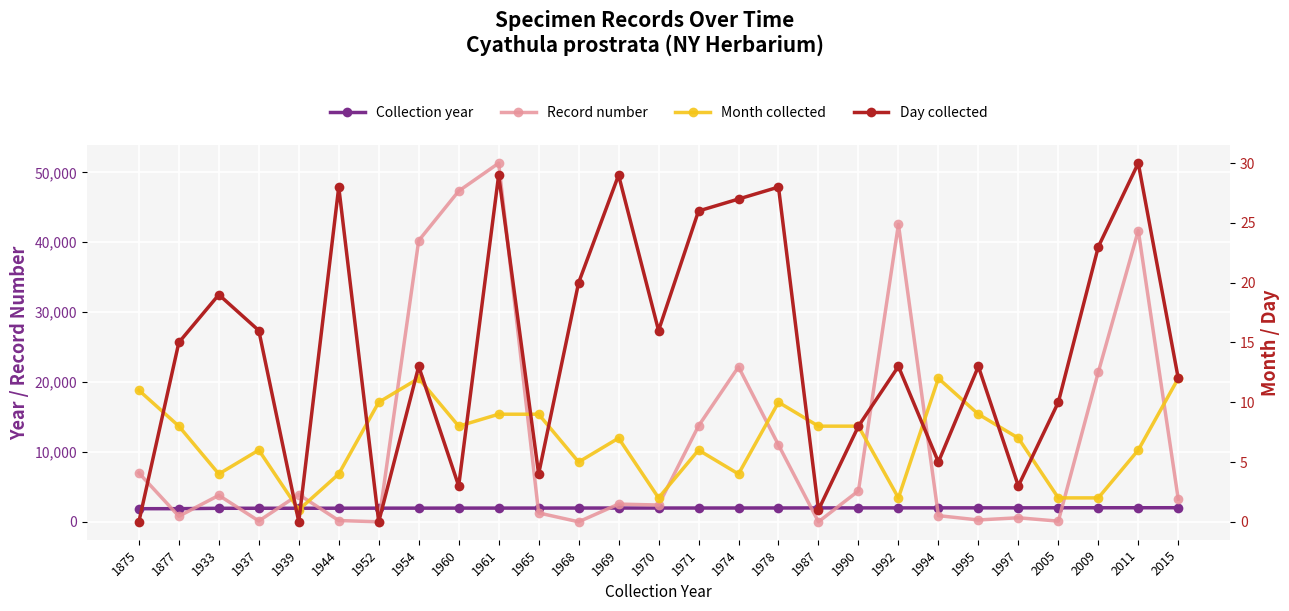

What is the difference between the Collection year values at 1944 and 1939?

5